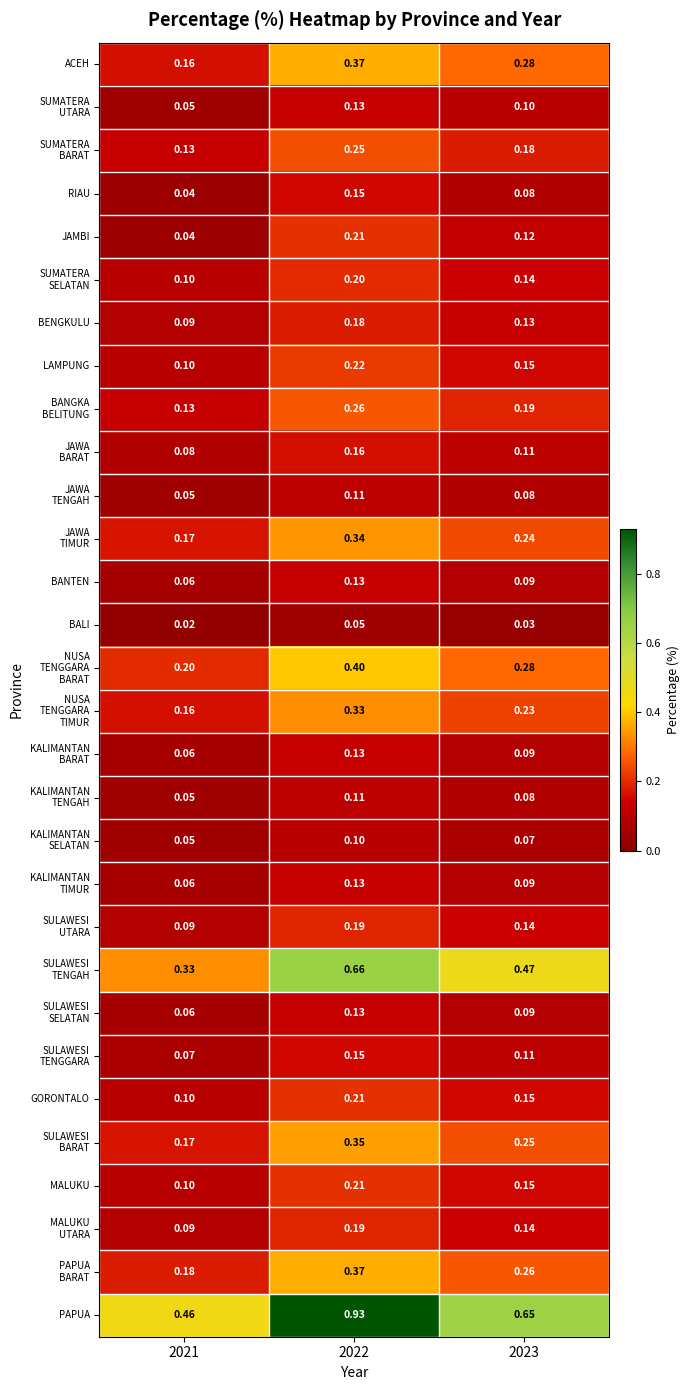

Which series has the largest range (max minus min)?

PAPUA